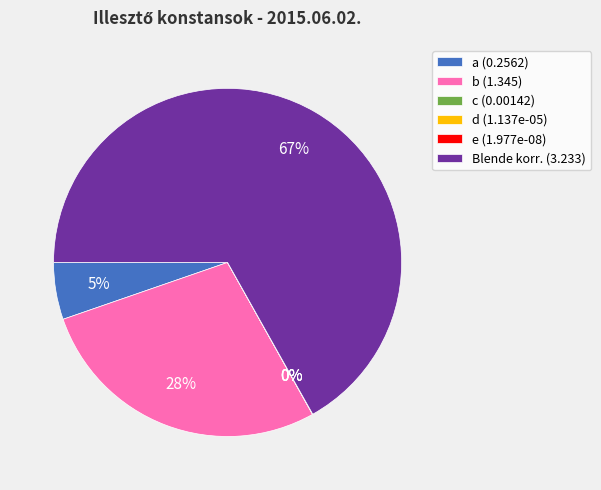

True or false: Blende korr. (3.233) accounts for 56% of the total.

False